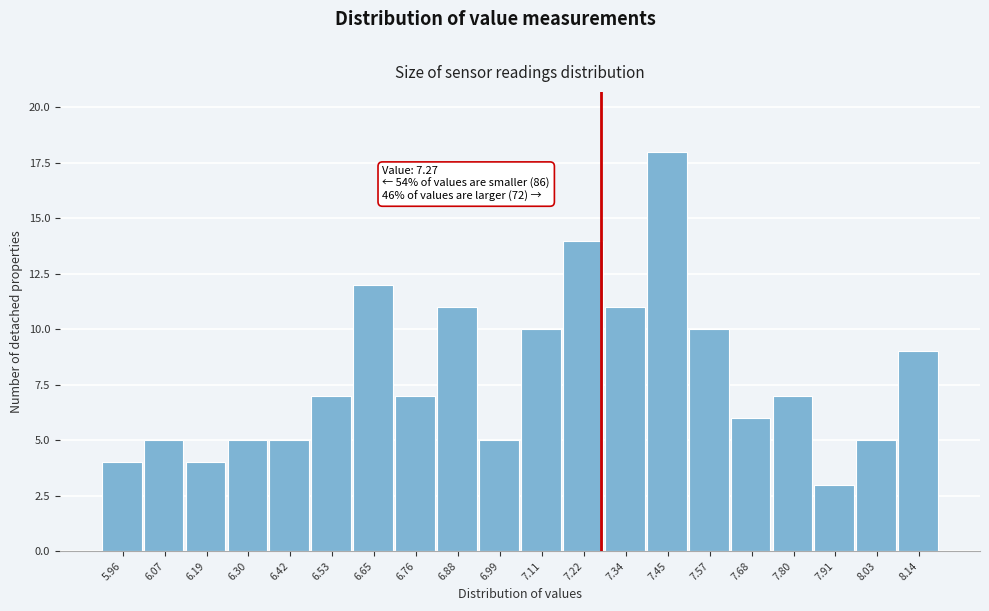

Which range on the x-axis has the tallest bar?

7.395 to 7.510